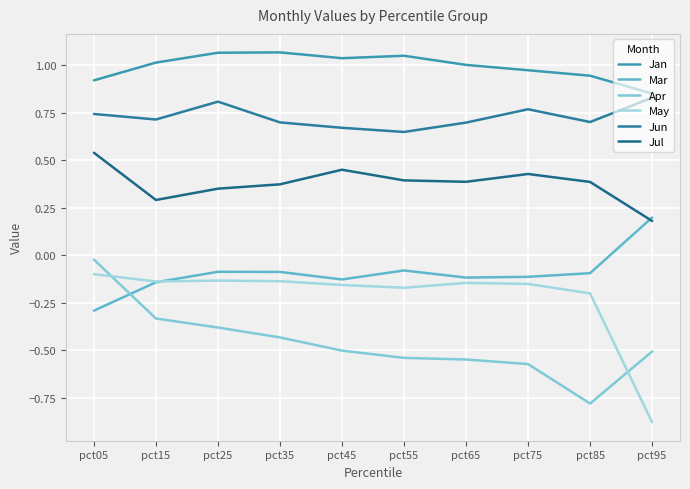

Reading left to right, list all the values displayed in this chart.

Jan: pct05=0.9	pct15=1.0	pct25=1.1	pct35=1.1	pct45=1.0	pct55=1.1	pct65=1.0	pct75=1.0	pct85=0.9	pct95=0.9
Mar: pct05=-0.3	pct15=-0.1	pct25=-0.1	pct35=-0.1	pct45=-0.1	pct55=-0.1	pct65=-0.1	pct75=-0.1	pct85=-0.1	pct95=0.2
Apr: pct05=-0.0	pct15=-0.3	pct25=-0.4	pct35=-0.4	pct45=-0.5	pct55=-0.5	pct65=-0.5	pct75=-0.6	pct85=-0.8	pct95=-0.5
May: pct05=-0.1	pct15=-0.1	pct25=-0.1	pct35=-0.1	pct45=-0.2	pct55=-0.2	pct65=-0.1	pct75=-0.2	pct85=-0.2	pct95=-0.9
Jun: pct05=0.7	pct15=0.7	pct25=0.8	pct35=0.7	pct45=0.7	pct55=0.6	pct65=0.7	pct75=0.8	pct85=0.7	pct95=0.8
Jul: pct05=0.5	pct15=0.3	pct25=0.4	pct35=0.4	pct45=0.5	pct55=0.4	pct65=0.4	pct75=0.4	pct85=0.4	pct95=0.2